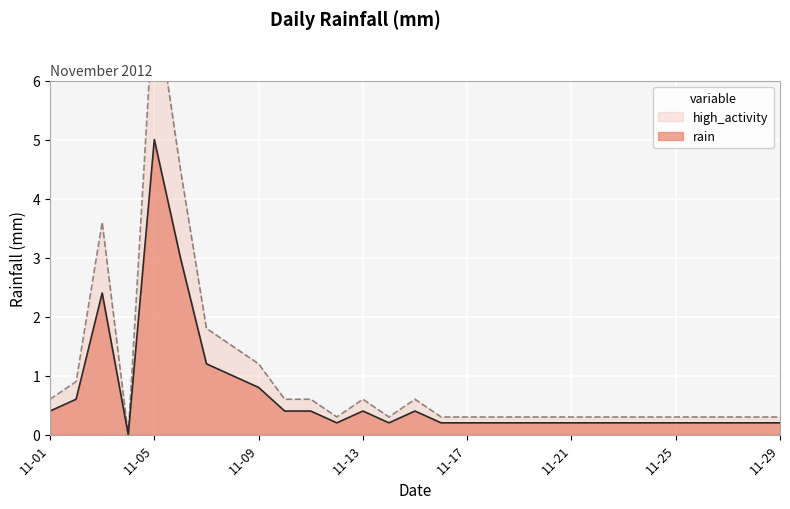

At which label does rain reach its peak?

11-05